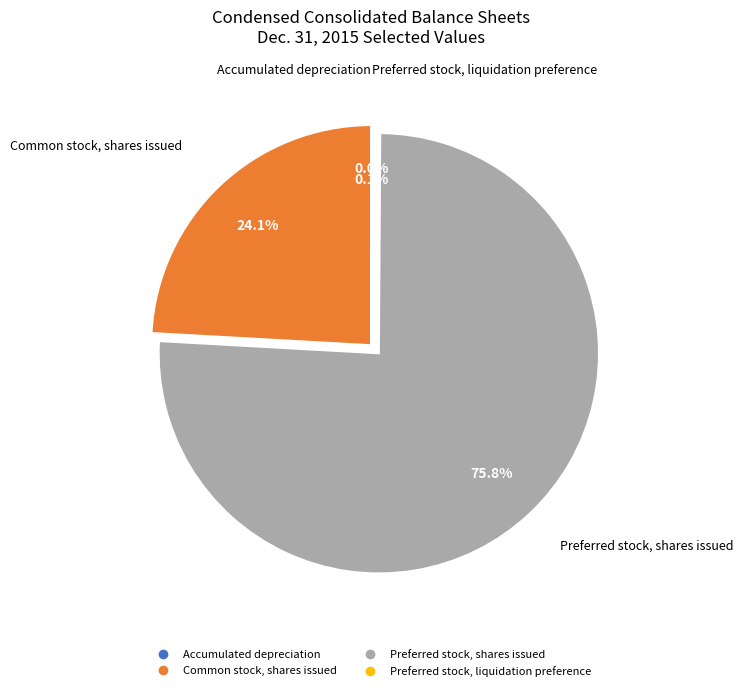

Which slice is the largest?

Preferred stock, shares issued